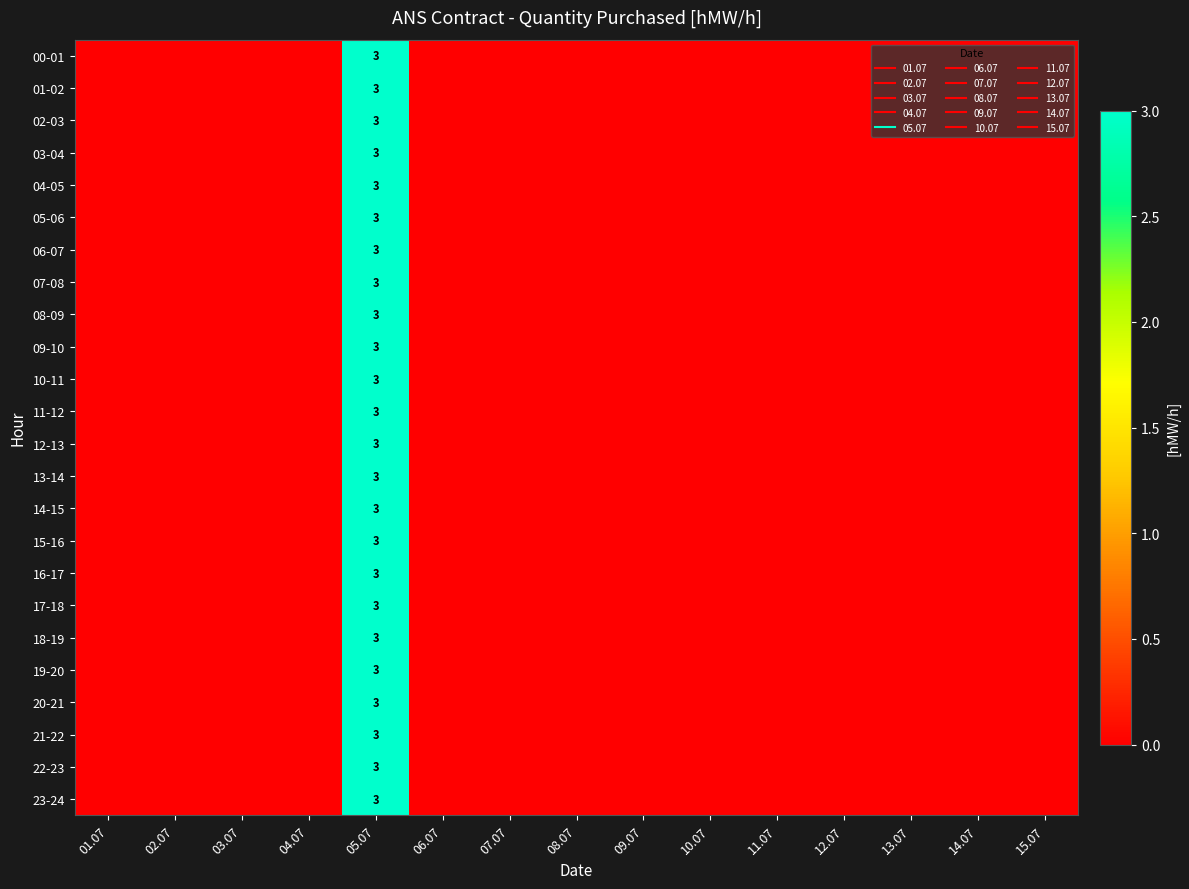

At which category is the sum across all series the highest?

05.07